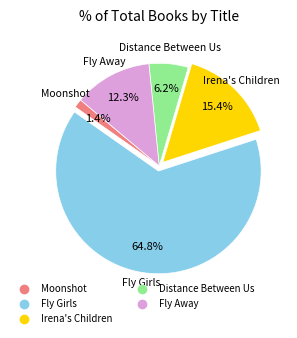

Is Moonshot the majority of the pie?

No